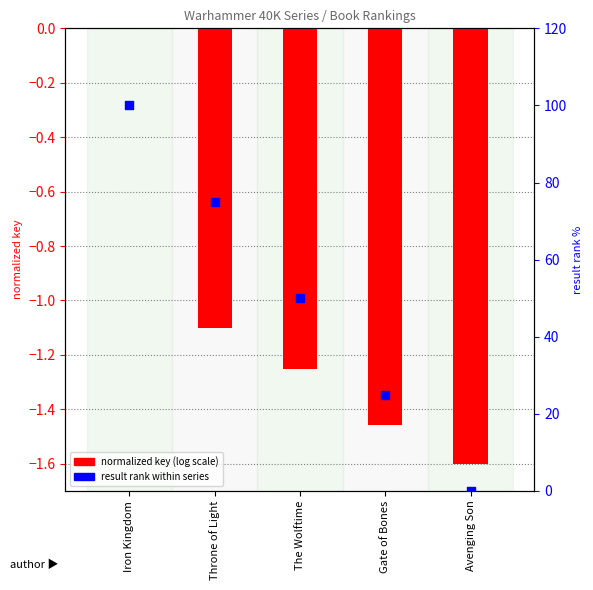

Which series contains the lowest Y value?

normalized key (log scale)